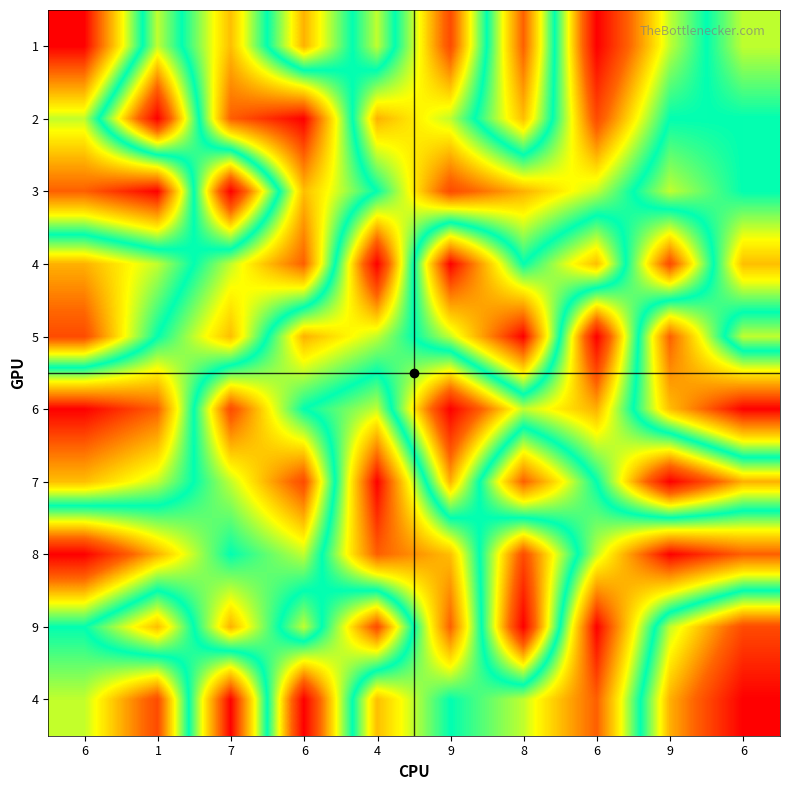

At which category does the chart reach its minimum across all series?

6